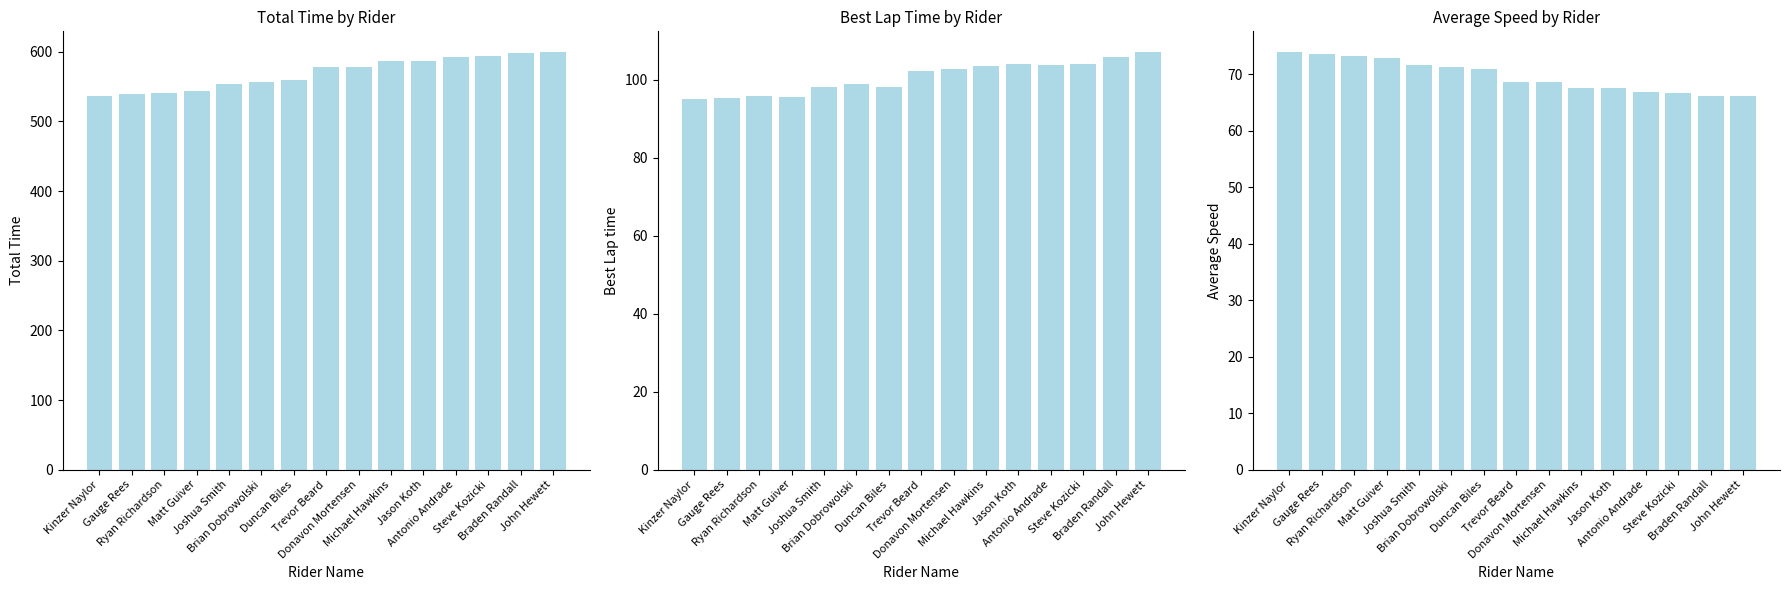

What is the difference between the Total Time values at John Hewett and Jason Koth?

12.7